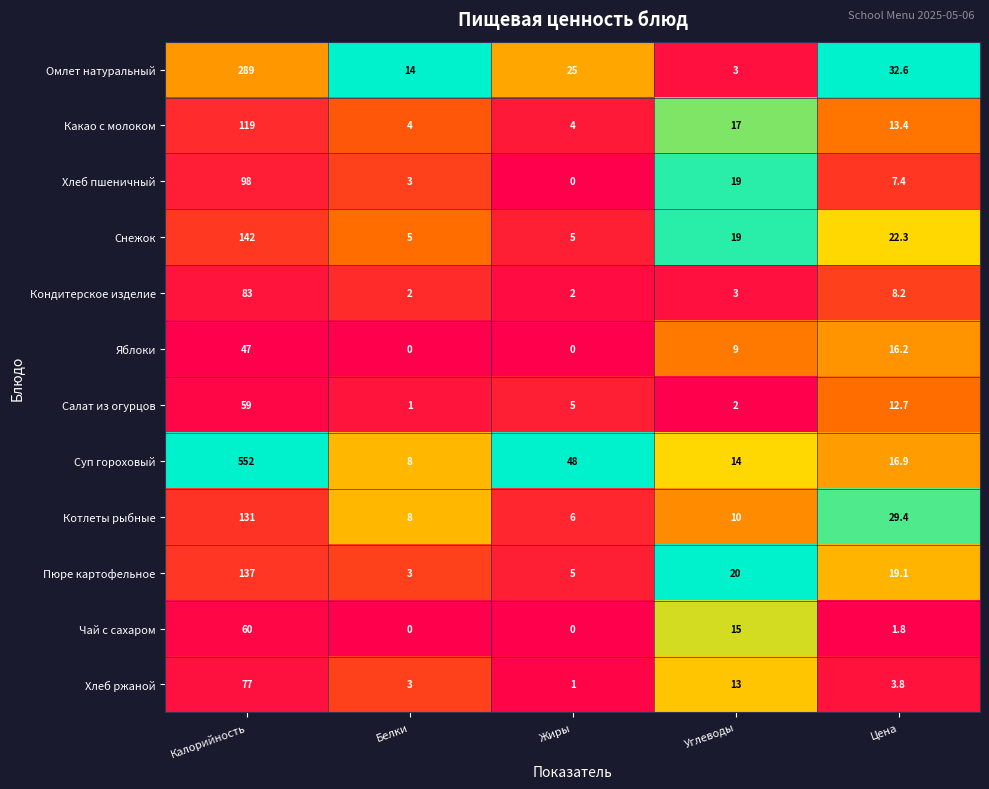

What is the lowest value of the Какао с молоком series?

4.0